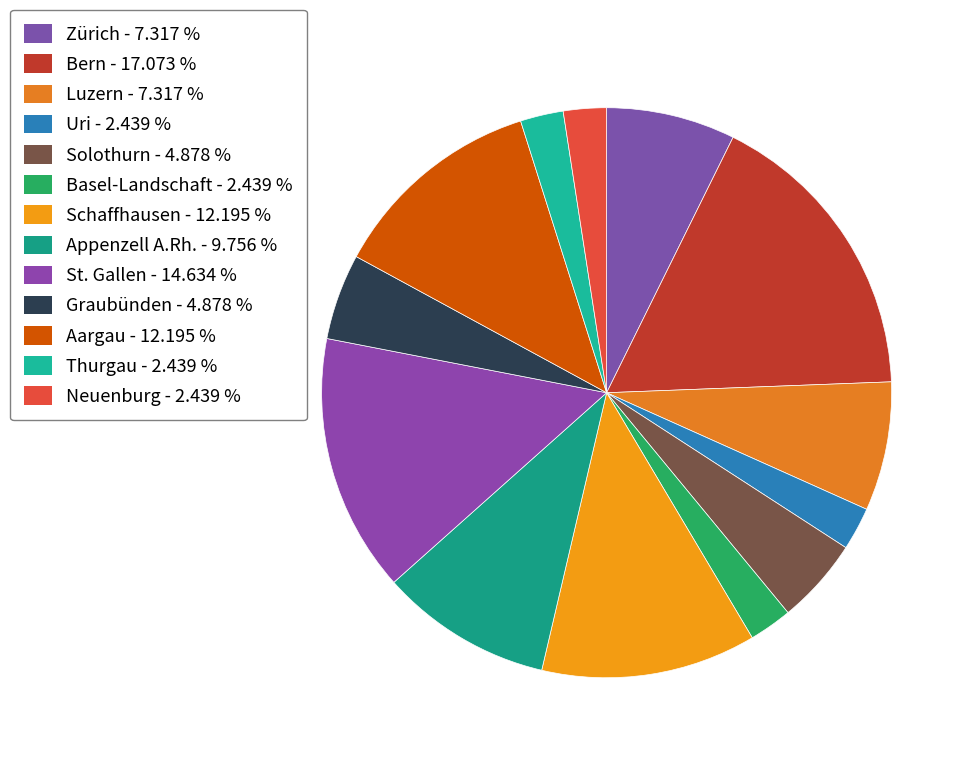

Is there any slice that represents more than half of the pie?

No